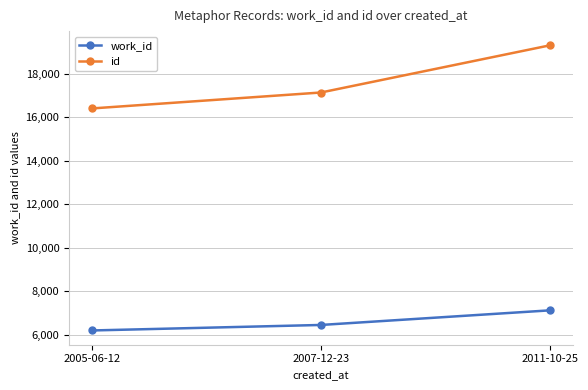

Rank the series by their maximum value, from lowest to highest.

work_id, id